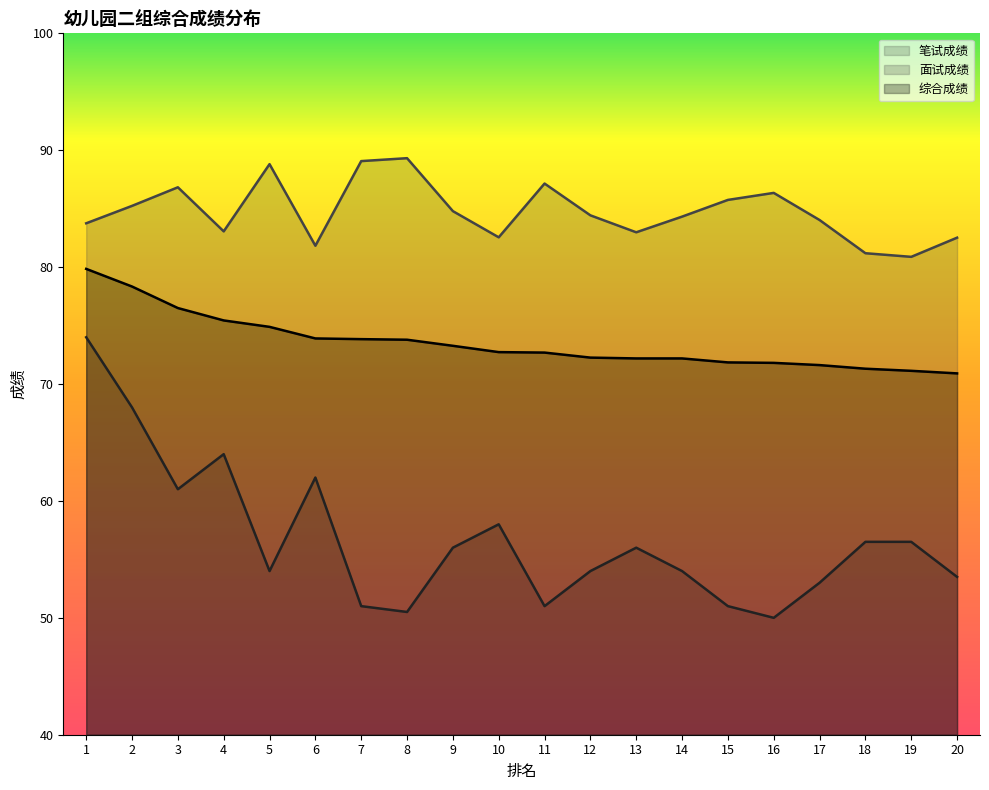

At how many categories does at least one series exceed 62?

20